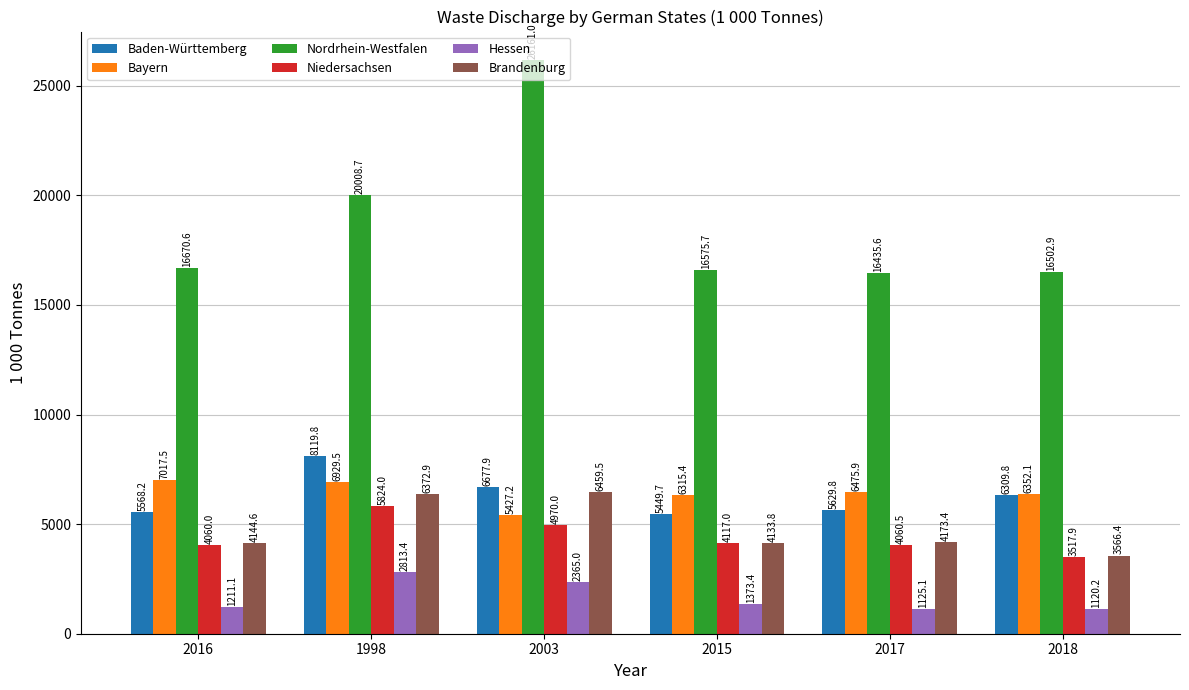

What is the greatest value displayed?

26161.0